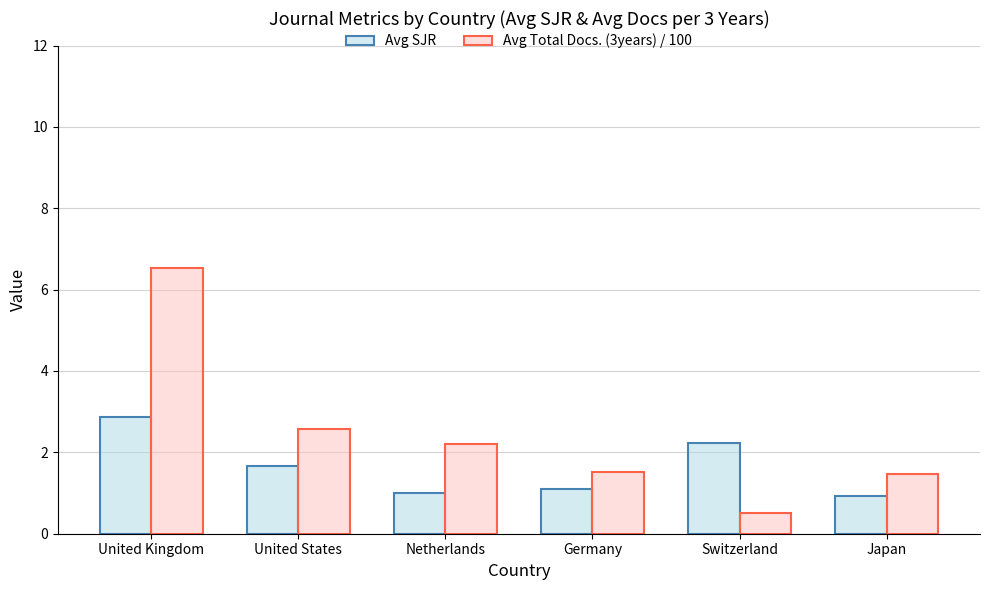

Which series has the largest total across all categories?

Avg Total Docs. (3years) / 100